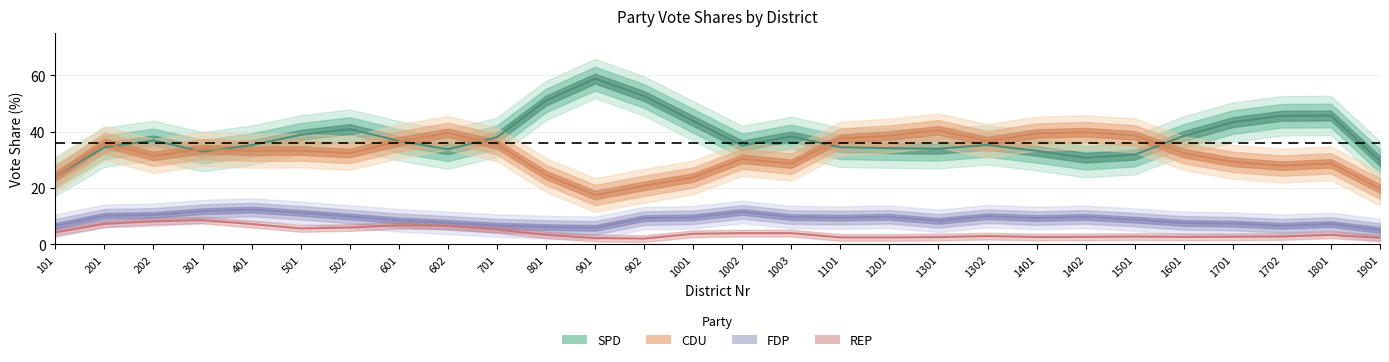

True or false: FDP_Proz and REP_Proz intersect in this chart.

False